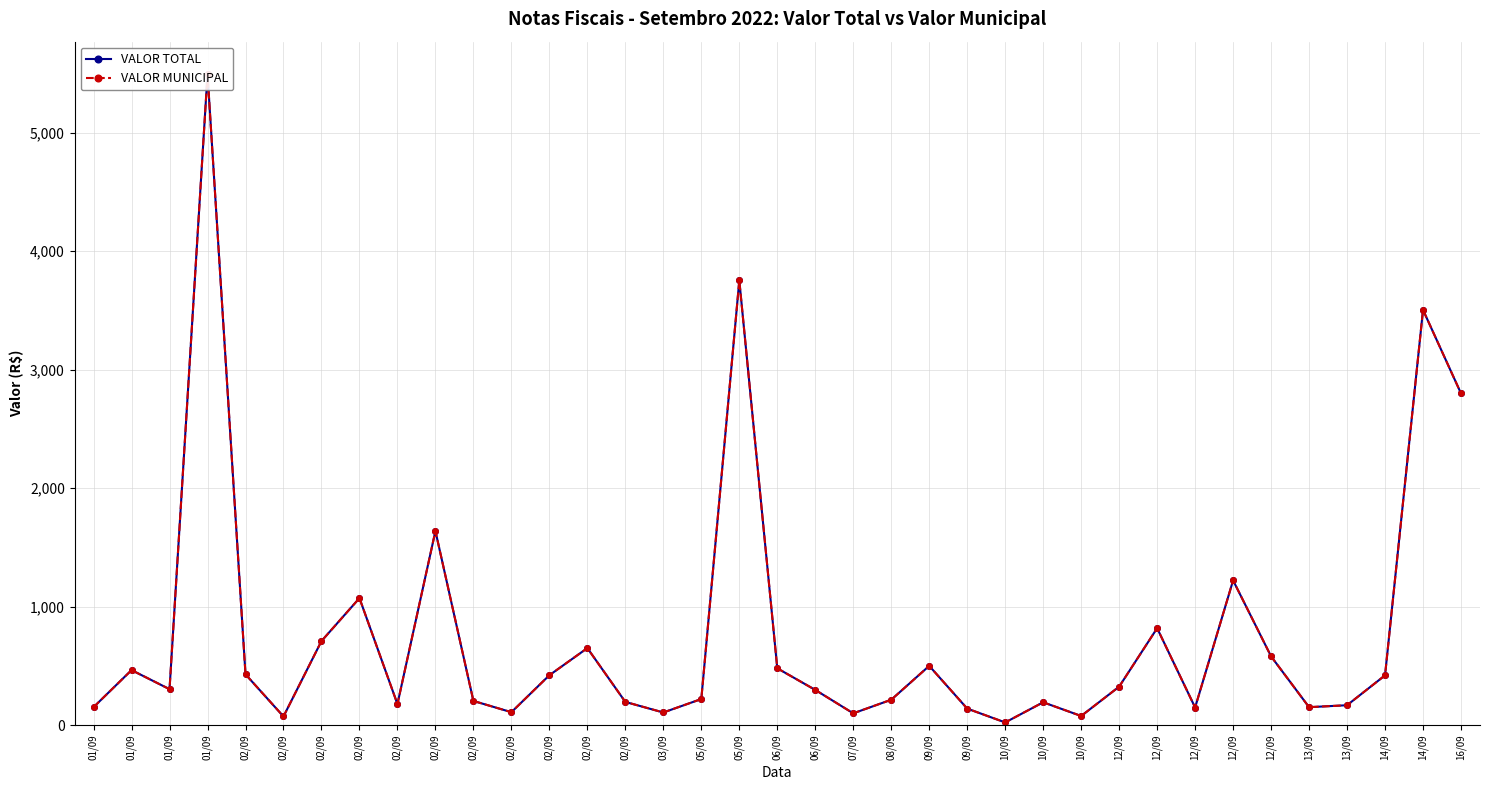

What is the label of the 36th point from the left?

14/09